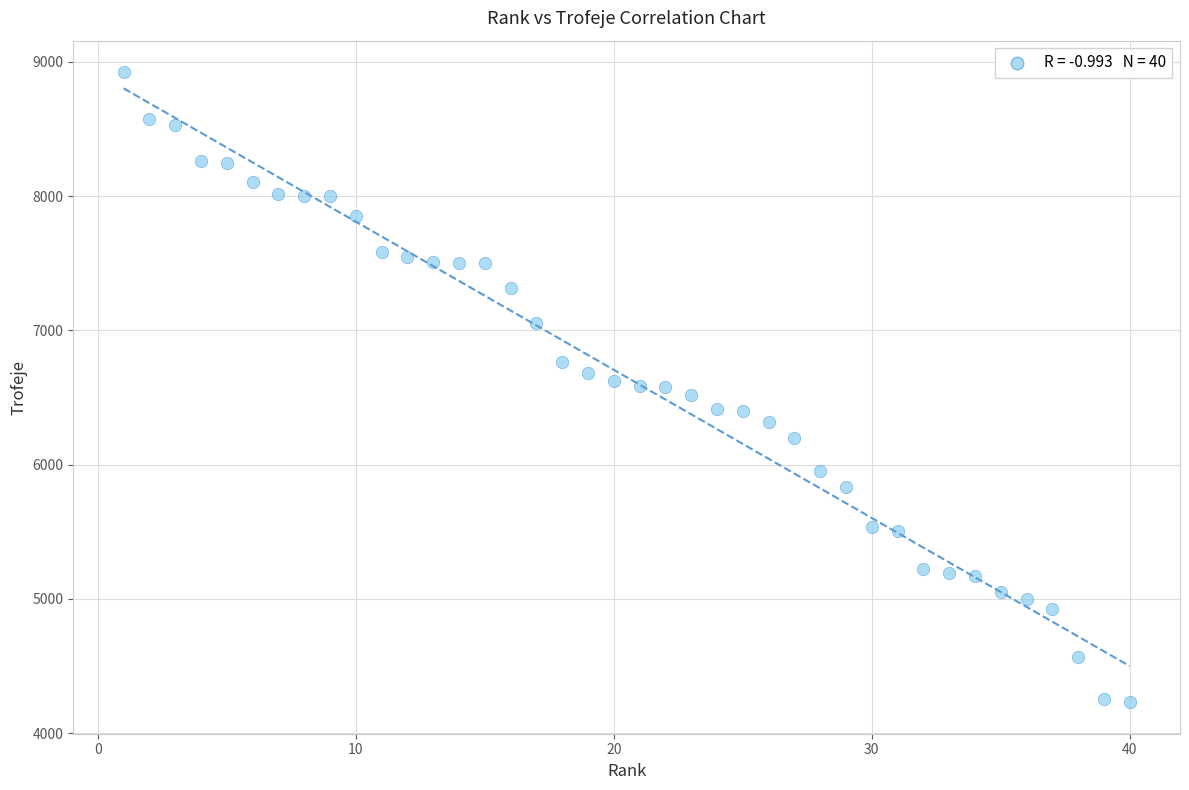

What is the range of X values (max minus min)?

39